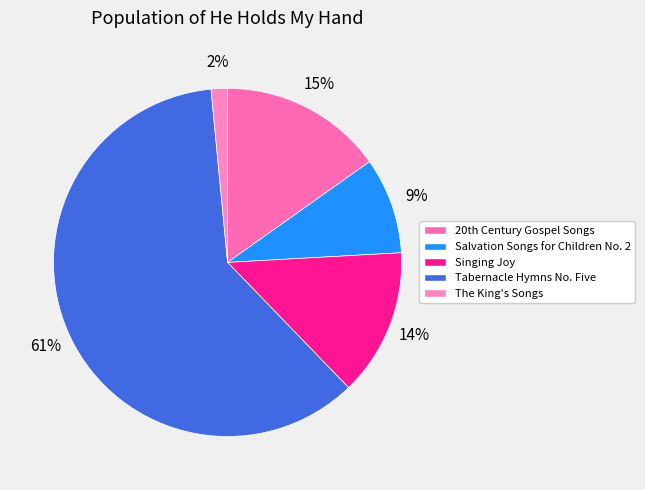

How many slices are in this pie chart?

5